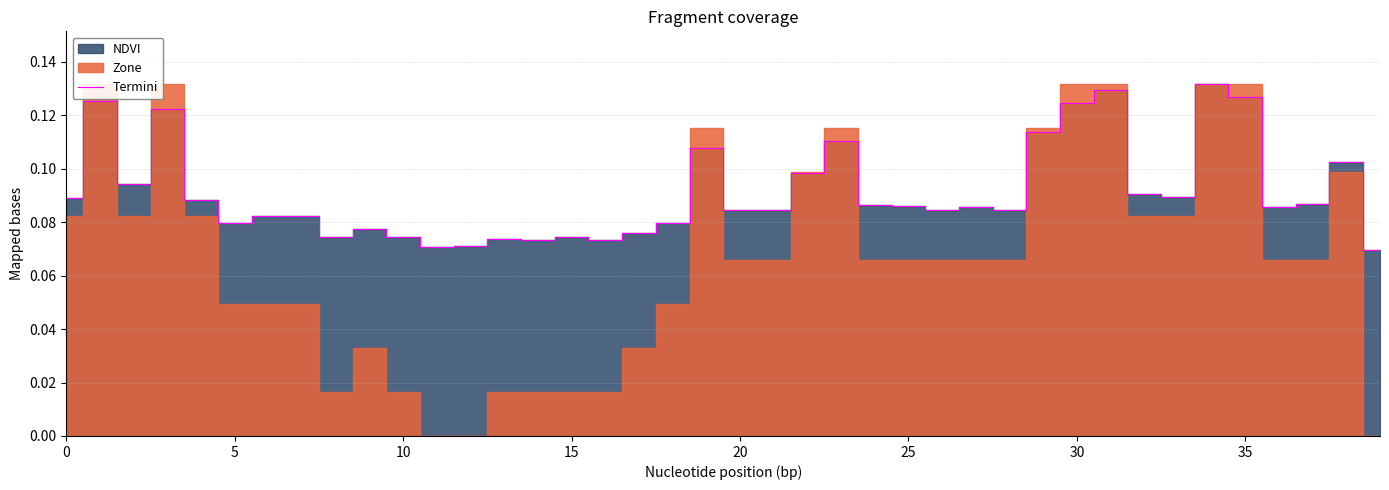

Where is the data nearest to the value 0?

39